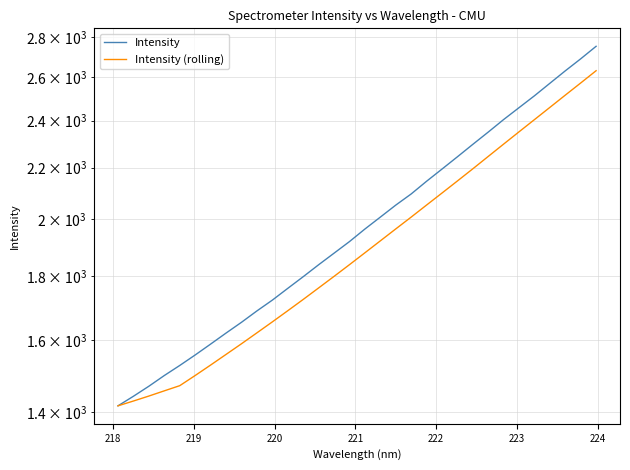

Reading right to left, transcribe all the data shown in this chart.

Intensity: 2753.4	2690.4	2631.4	2571.6	2512.9	2458.4	2404.9	2349.8	2297.1	2244.9	2194.5	2145.6	2095.8	2053.0	2008.0	1964.3	1919.2	1878.5	1838.8	1798.6	1760.3	1722.4	1688.3	1653.2	1620.6	1587.9	1556.3	1526.4	1498.3	1468.9	1441.9	1416.7
Intensity (rolling): 2631.9	2572.9	2515.8	2459.5	2404.6	2351.0	2298.2	2246.4	2195.6	2146.7	2099.4	2053.3	2008.1	1964.6	1921.8	1879.9	1839.1	1799.7	1761.7	1724.6	1689.0	1654.5	1621.3	1588.9	1557.9	1527.6	1498.4	1470.4	1456.5	1442.5	1429.3	1416.7